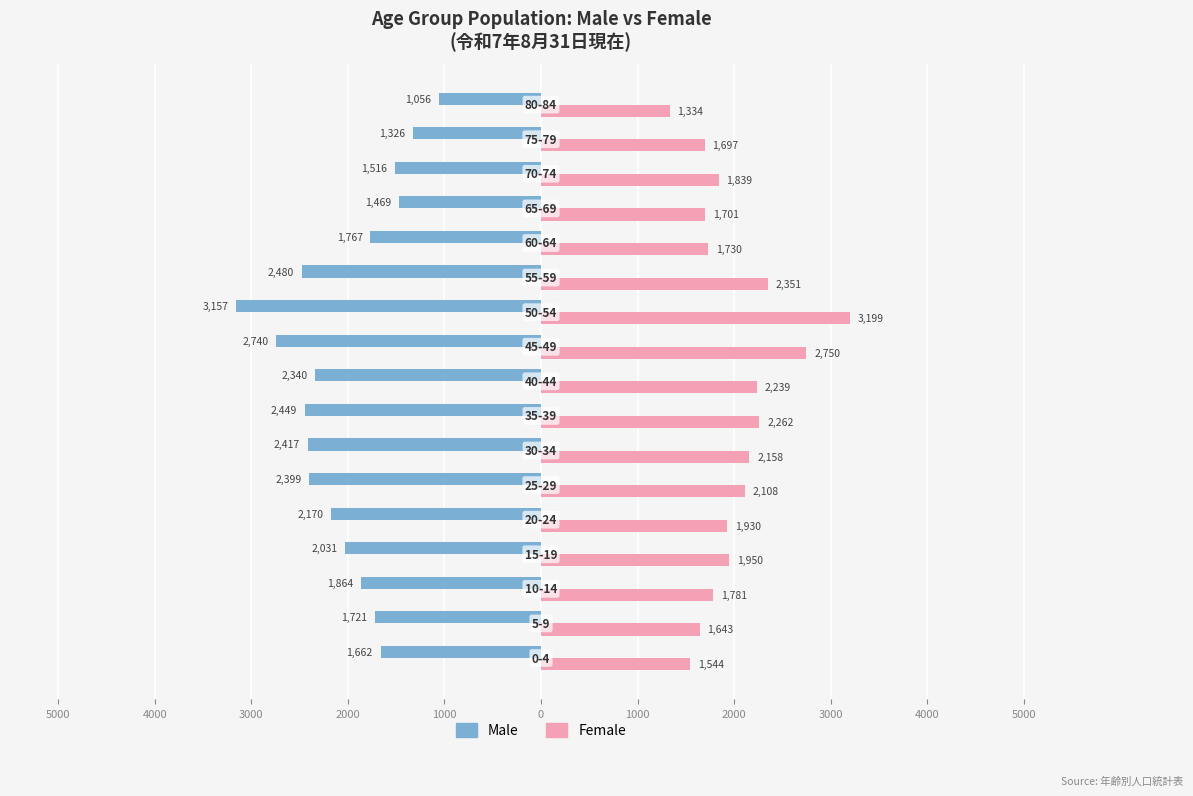

What are all the series names shown in the legend?

Male, Female